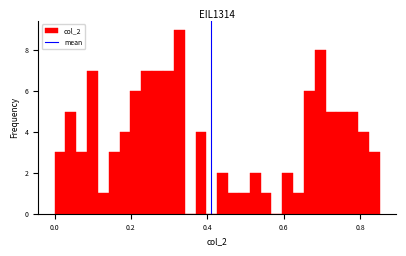

Around what value on the x-axis is the tallest bar? Give the approximate position of its centre, as read against the axis.

0.32